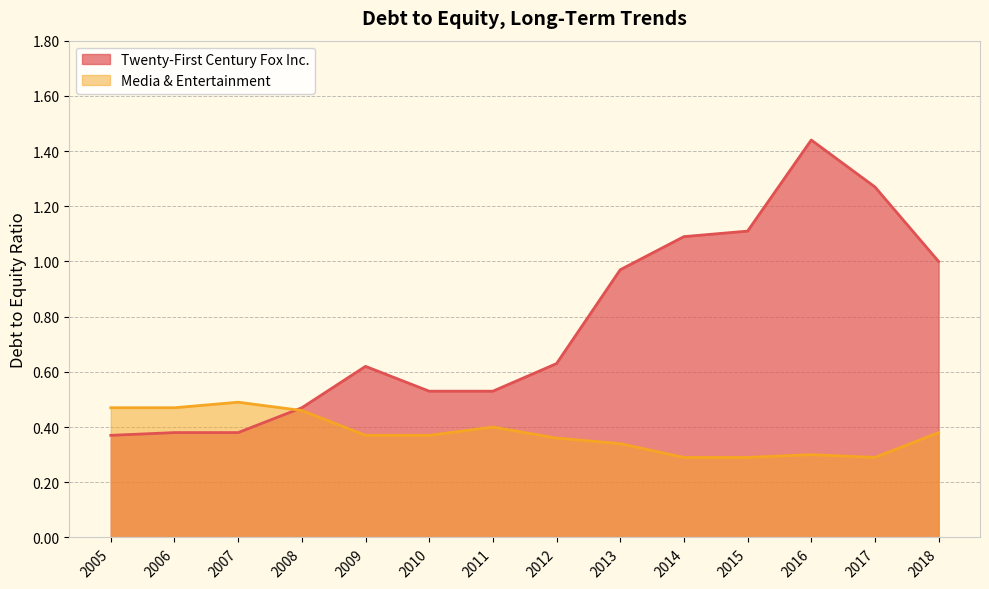

How many times do Media & Entertainment and Twenty-First Century Fox Inc. cross each other?

1